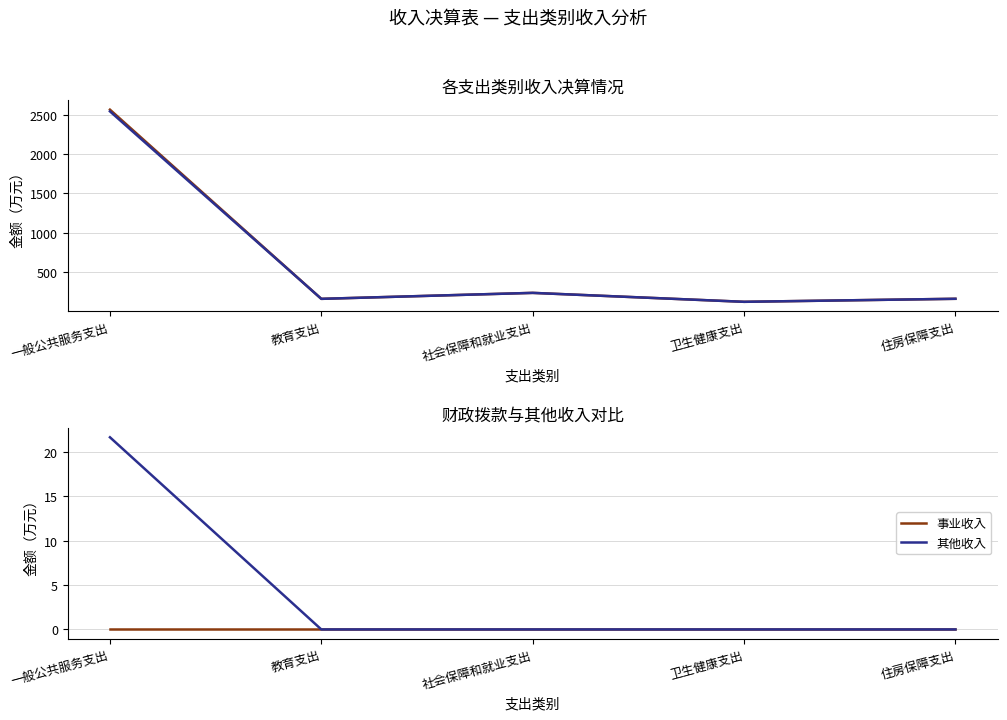

What position from the left is 社会保障和就业支出?

3